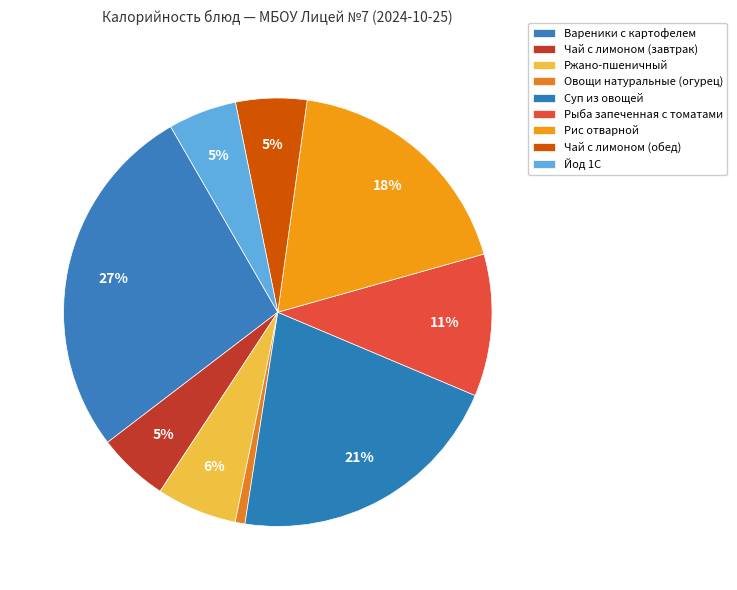

Is it true that Овощи натуральные (огурец) is 11% of the pie?

False